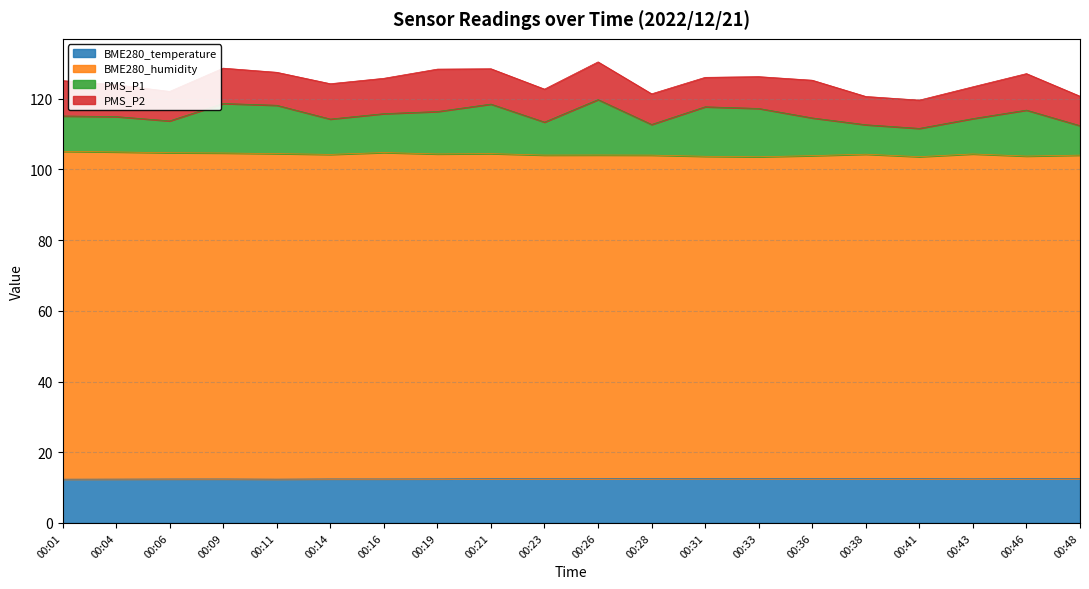

The value of BME280_temperature at 00:28 is 12.6. True or false?

True